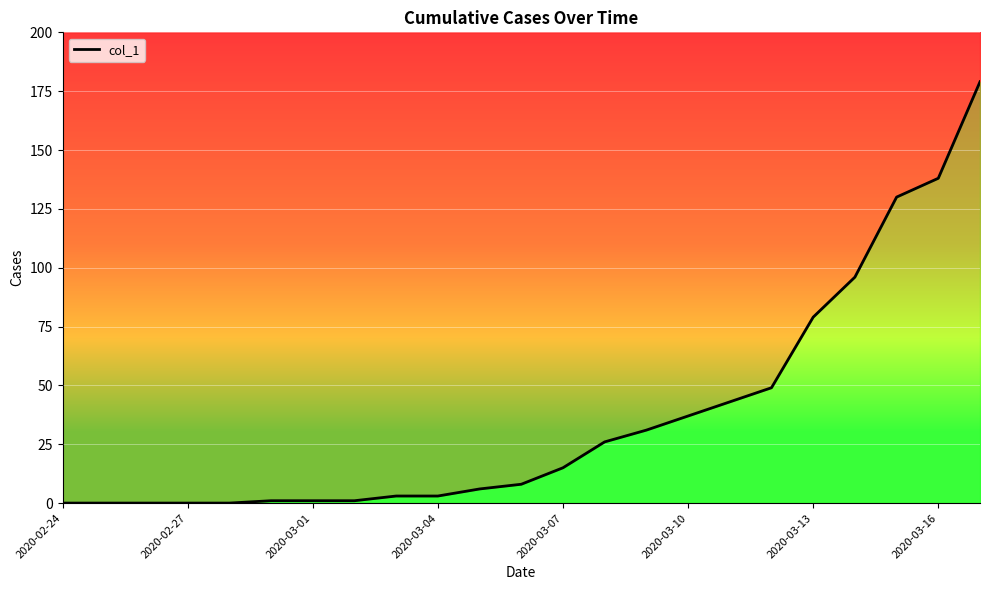

Is it true that the value at 2020-03-04 is 3?

True